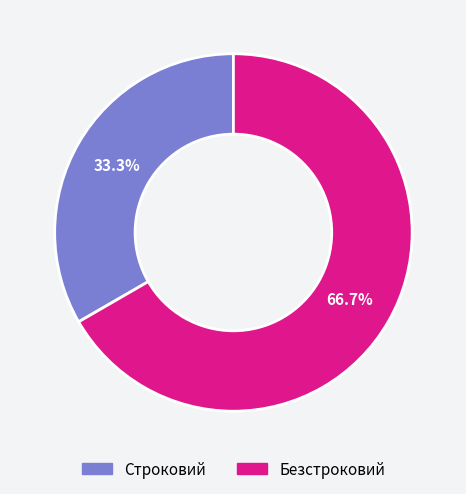

What percentage is the Строковий slice, to the nearest percent?

33%